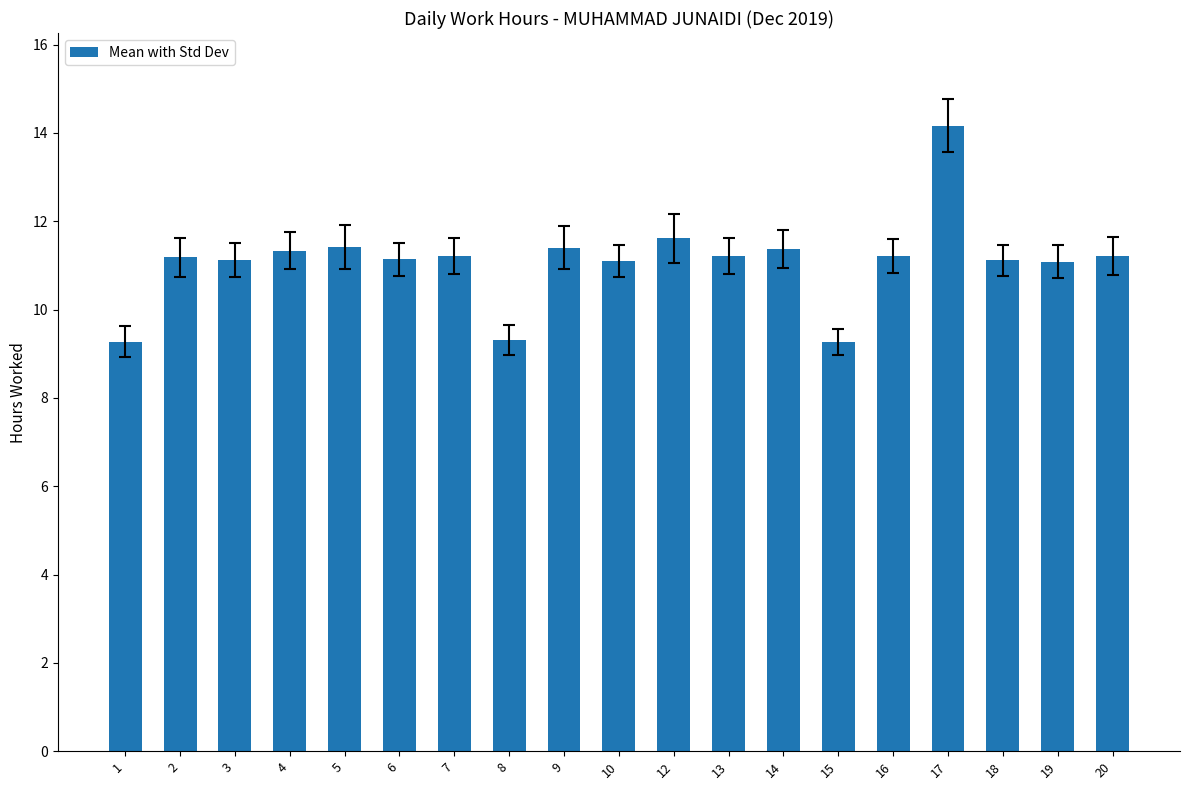

What is the value of the 14th bar from the left?

9.3